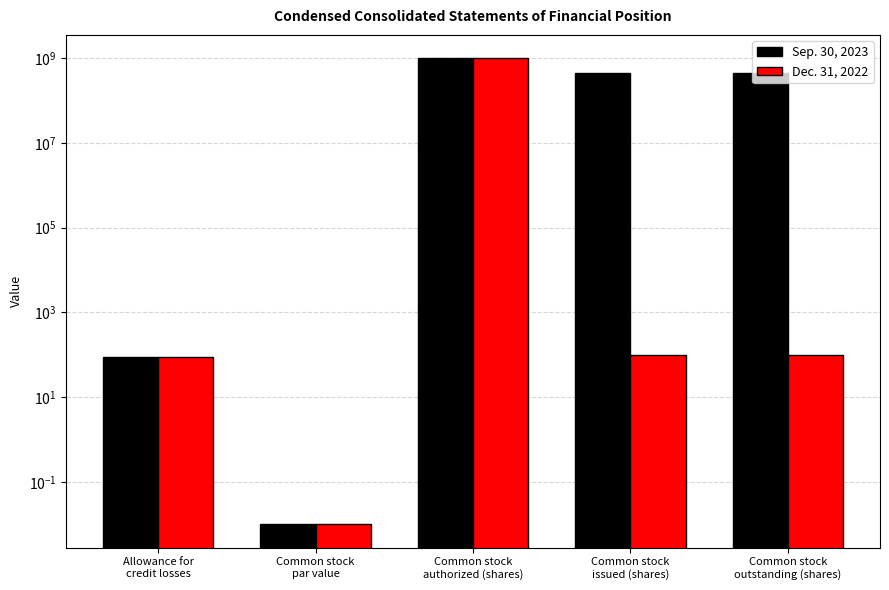

How many bars are there in each group?

2